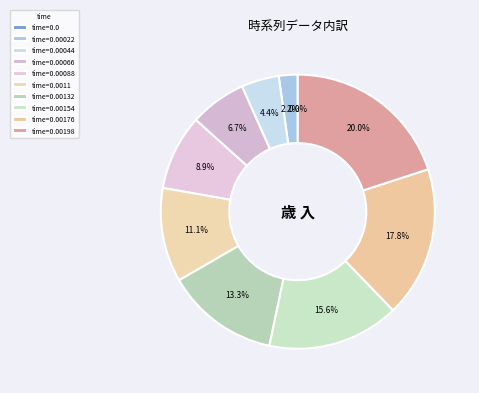

Does any single category account for the majority?

No